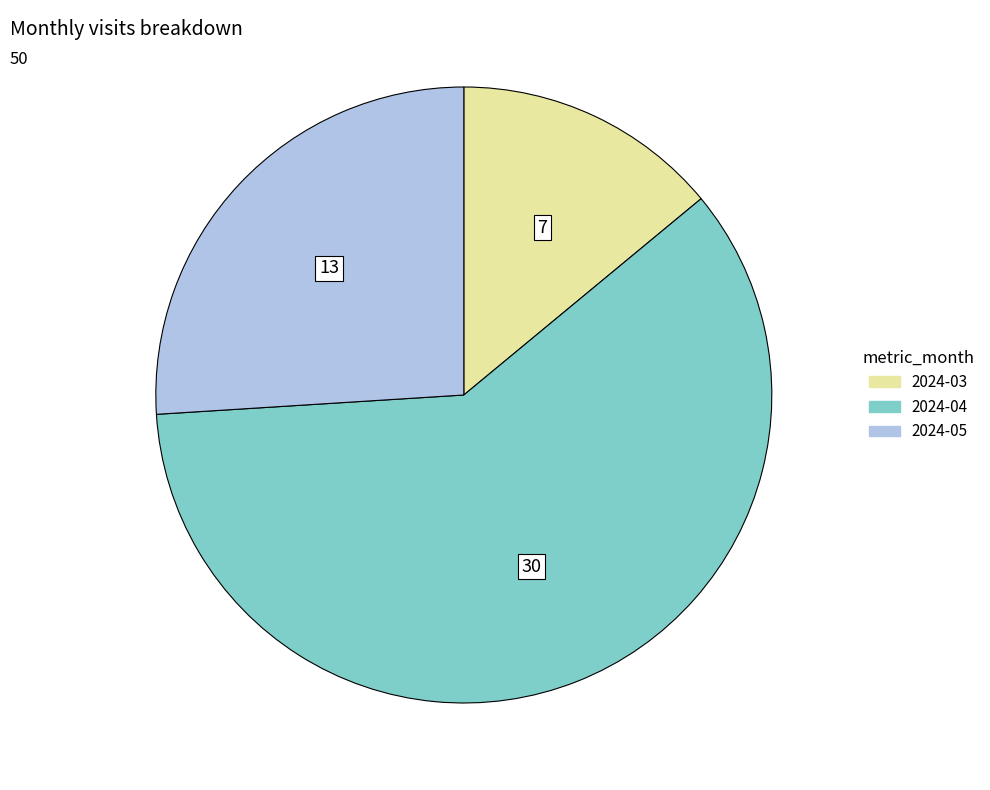

The 2024-03 slice represents 14% of the pie. True or false?

True